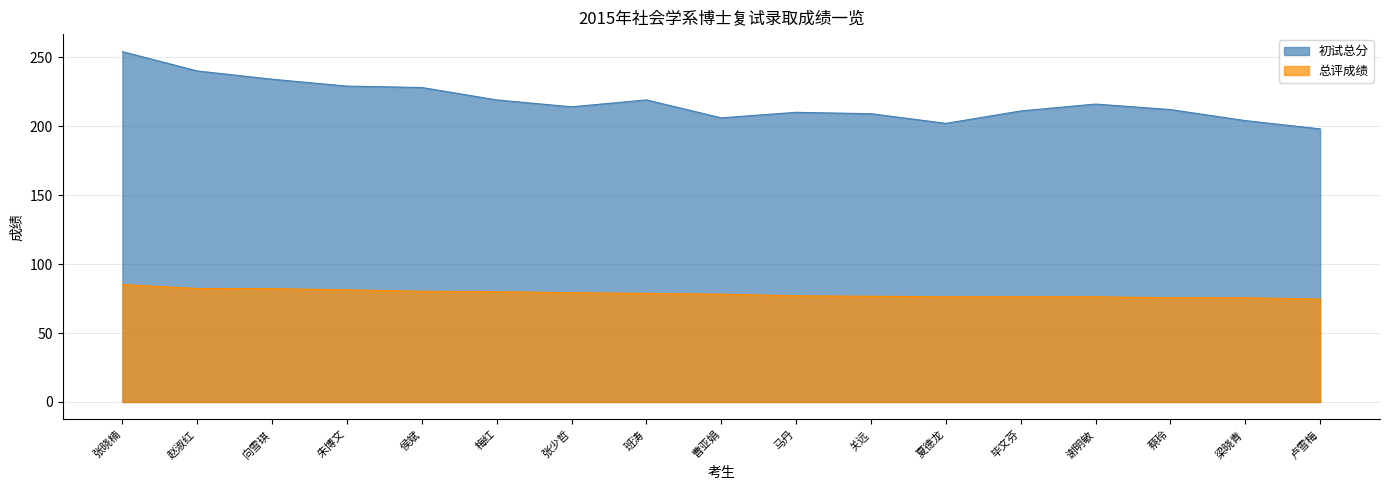

What is the difference between the maximum and minimum values in the 初试总分 series?

56.0